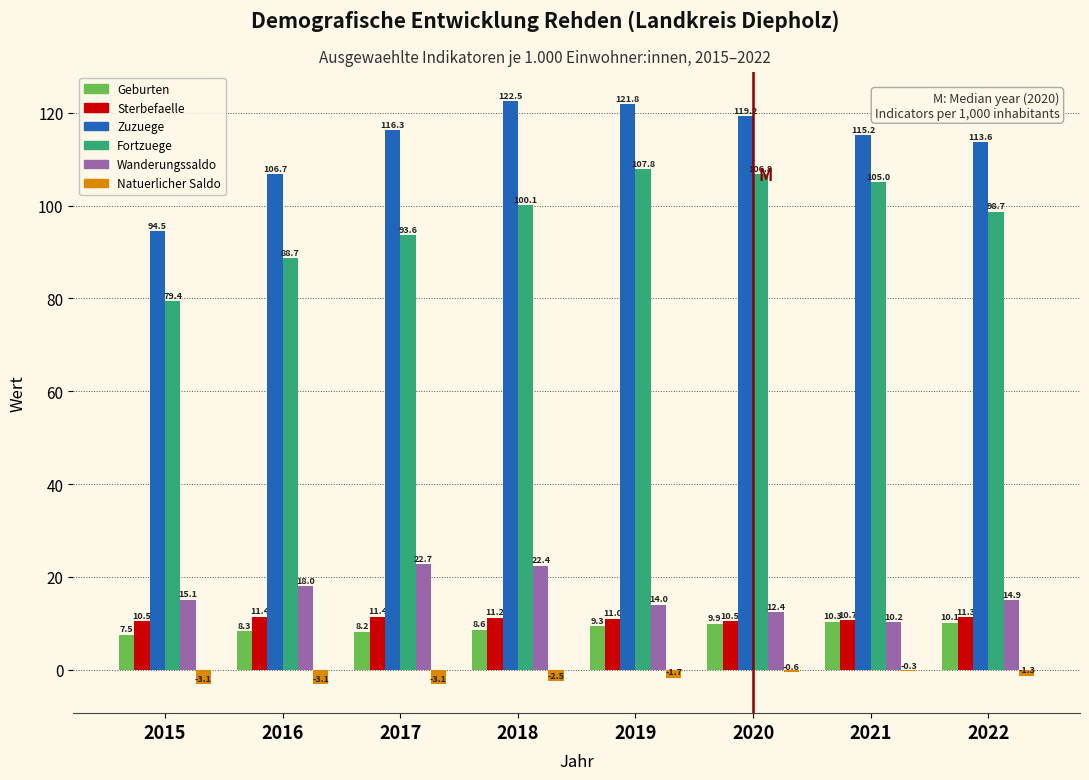

Reading right to left, list all the values displayed in this chart.

Geburten: 2022=10.1	2021=10.3	2020=9.9	2019=9.3	2018=8.6	2017=8.2	2016=8.3	2015=7.5
Sterbefaelle: 2022=11.3	2021=10.7	2020=10.5	2019=11.0	2018=11.2	2017=11.4	2016=11.4	2015=10.5
Zuzuege: 2022=113.6	2021=115.2	2020=119.2	2019=121.8	2018=122.5	2017=116.3	2016=106.7	2015=94.5
Fortzuege: 2022=98.7	2021=105.0	2020=106.8	2019=107.8	2018=100.1	2017=93.6	2016=88.7	2015=79.4
Wanderungssaldo: 2022=14.9	2021=10.2	2020=12.4	2019=14.0	2018=22.4	2017=22.7	2016=18.0	2015=15.1
Natuerlicher Saldo: 2022=-1.3	2021=-0.3	2020=-0.6	2019=-1.7	2018=-2.5	2017=-3.1	2016=-3.1	2015=-3.1